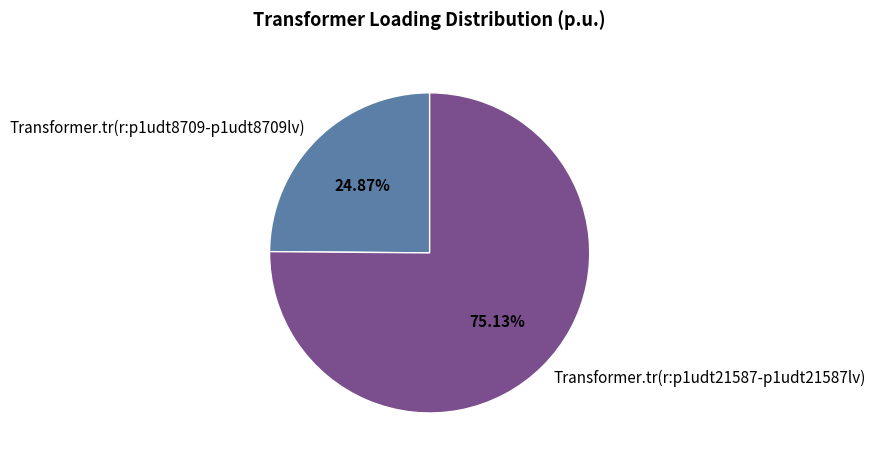

The Transformer.tr(r:p1udt8709-p1udt8709lv) slice represents 37% of the pie. True or false?

False